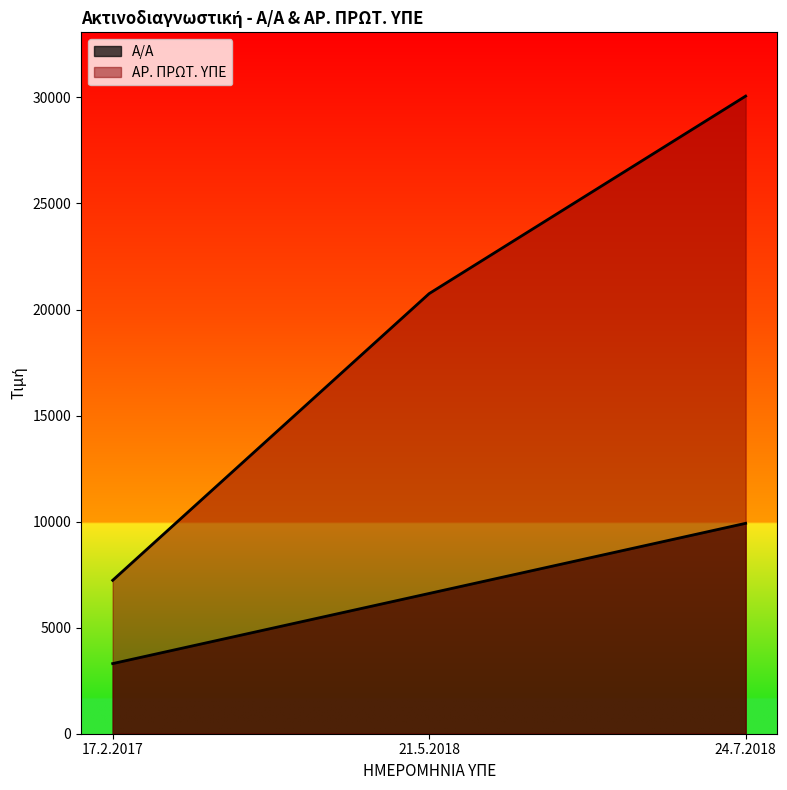

At which label is Α/Α closest to 6613?

21.5.2018